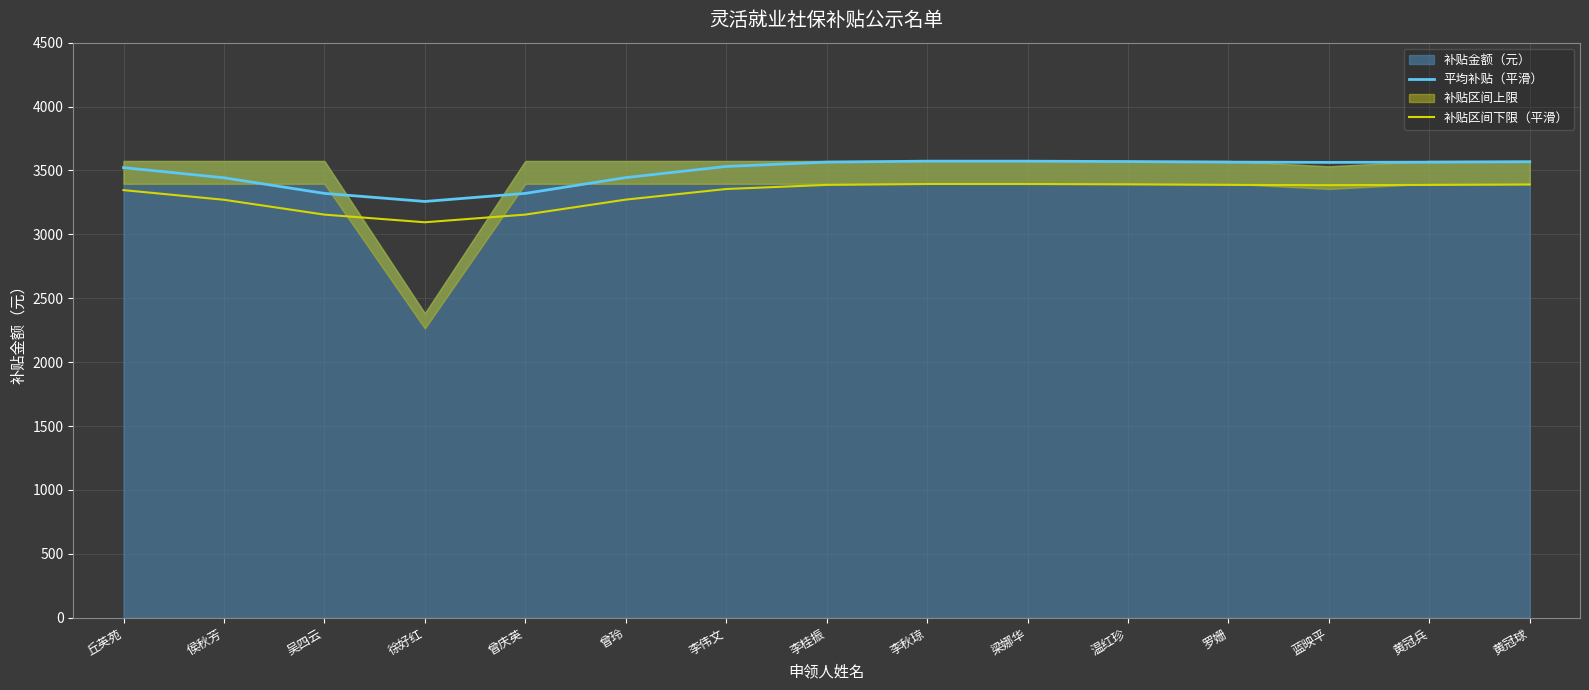

Does the chart display data point markers on the line(s)?

No